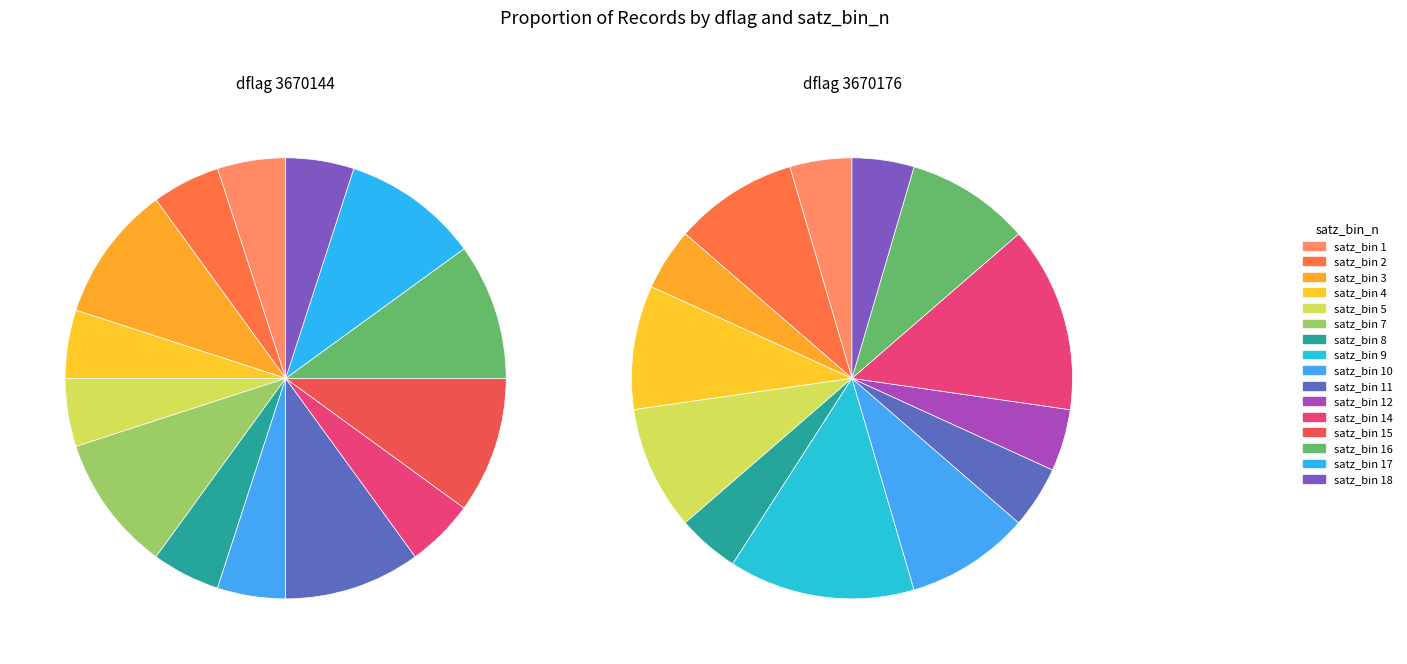

Is it true that 6 is 15% of the pie?

False